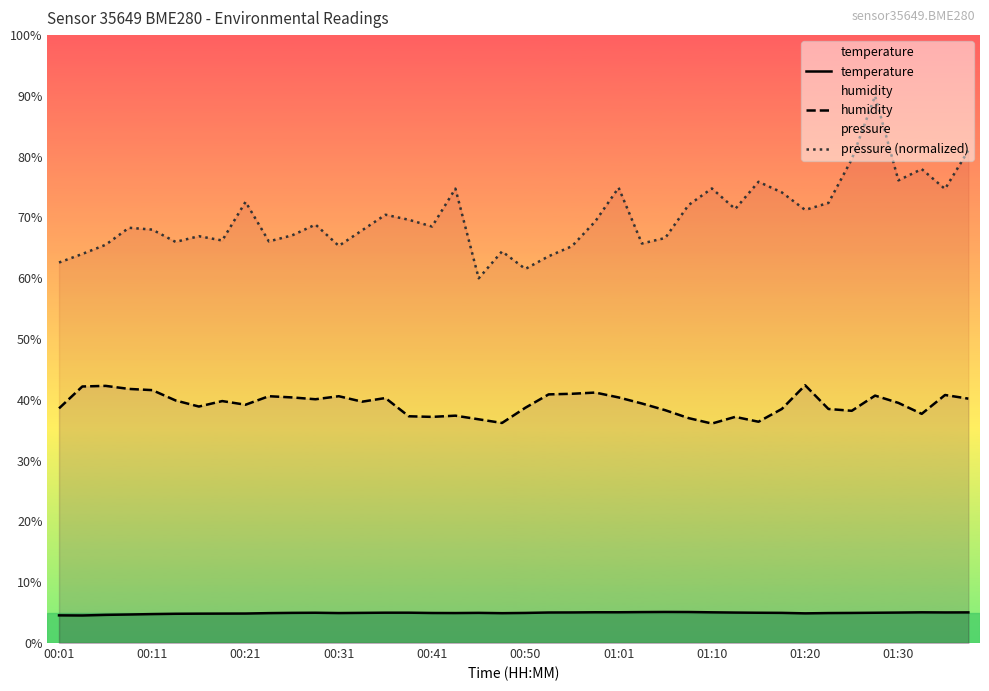

Rank the series by their maximum value, from lowest to highest.

temperature, humidity, pressure (normalized)